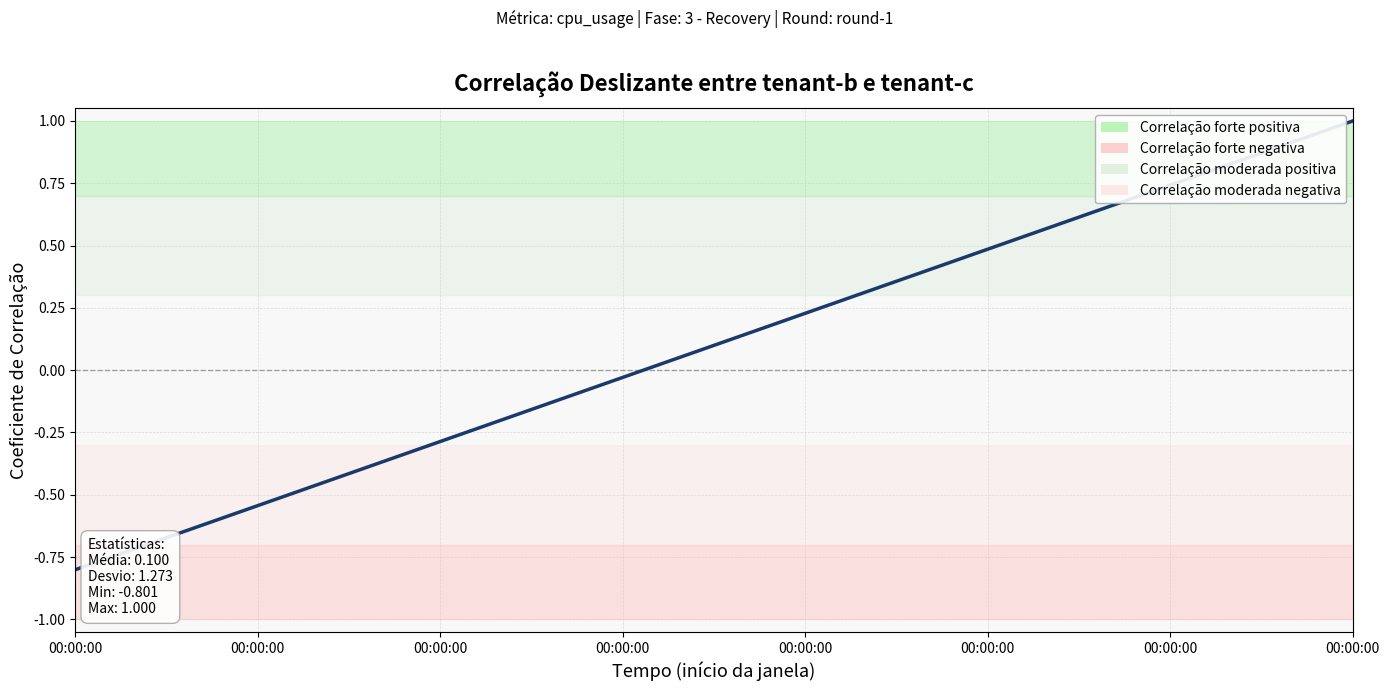

What is the maximum value shown in the chart?

1.0